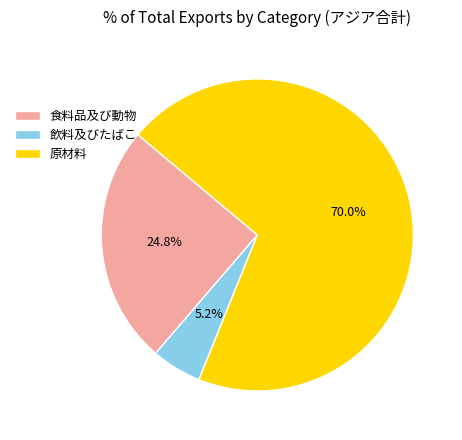

How many slices are in this pie chart?

3